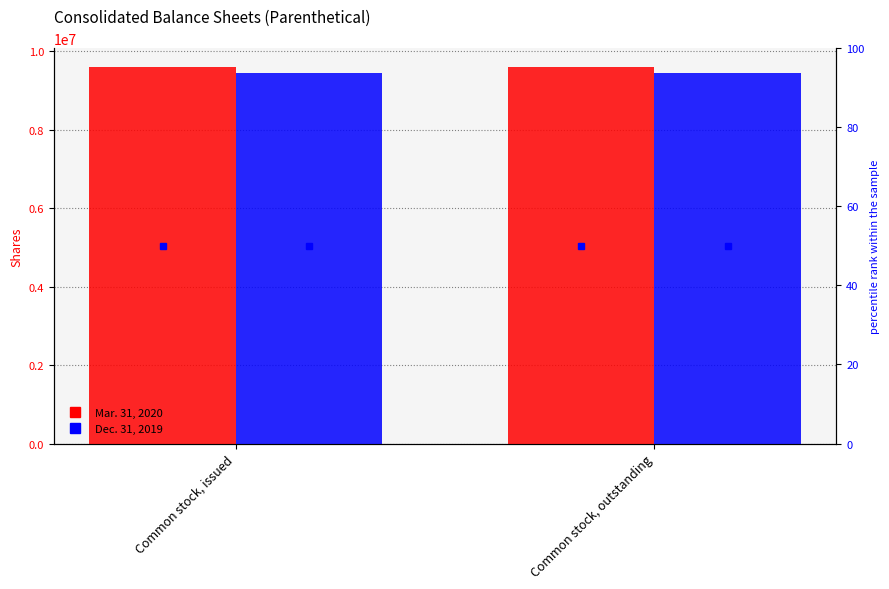

Between Common stock, outstanding and Common stock, issued, which is larger?

Common stock, outstanding